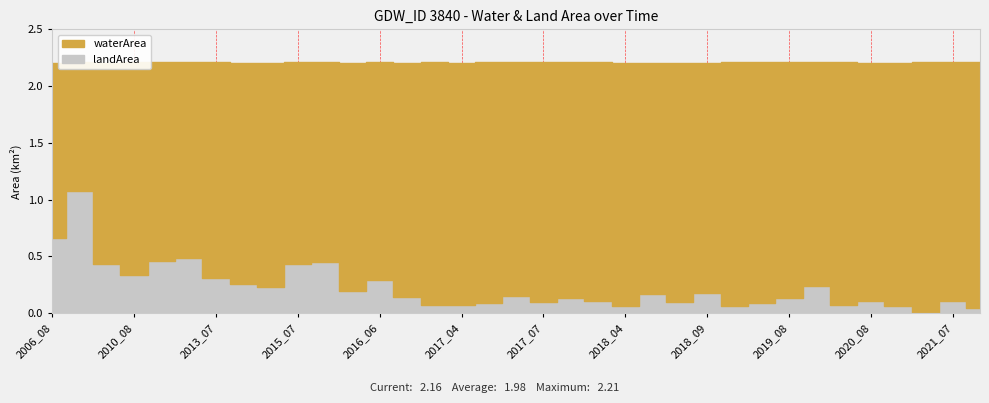

The waterArea series shows 1.2 at 2018_04. True or false?

False